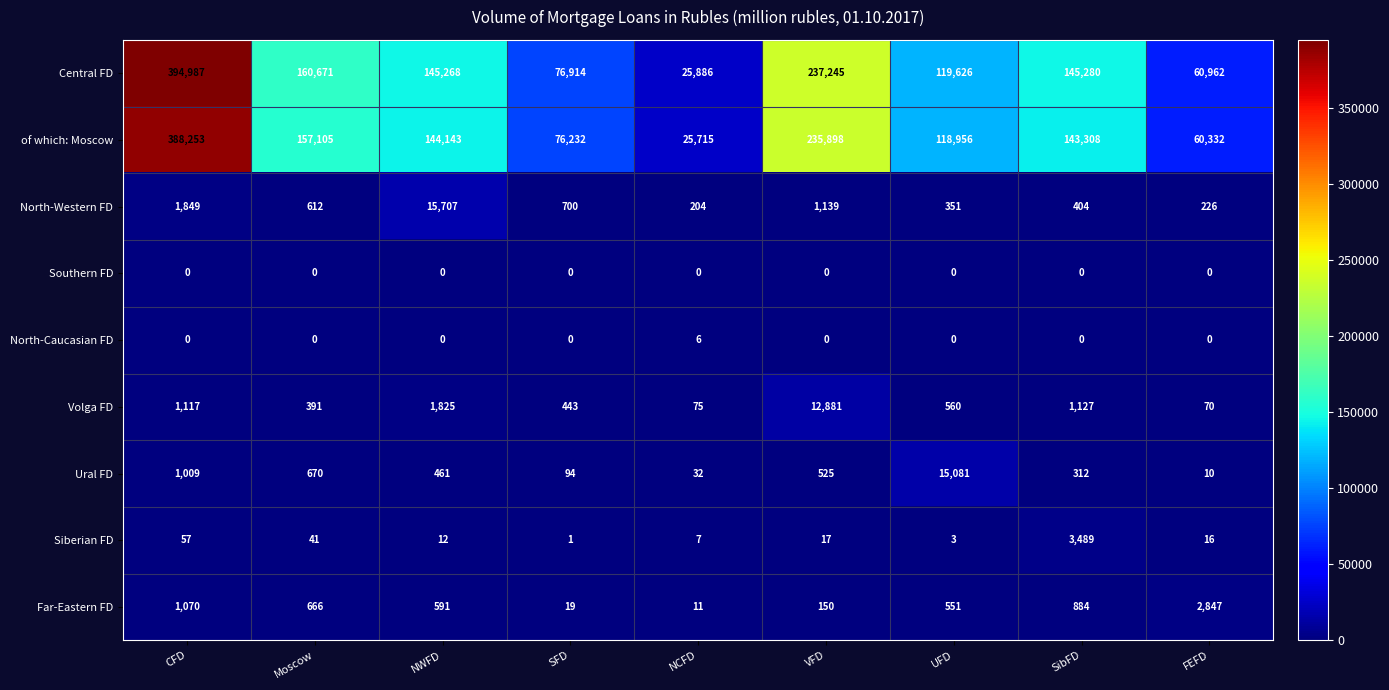

What is the lowest value of the Ural FD series?

10